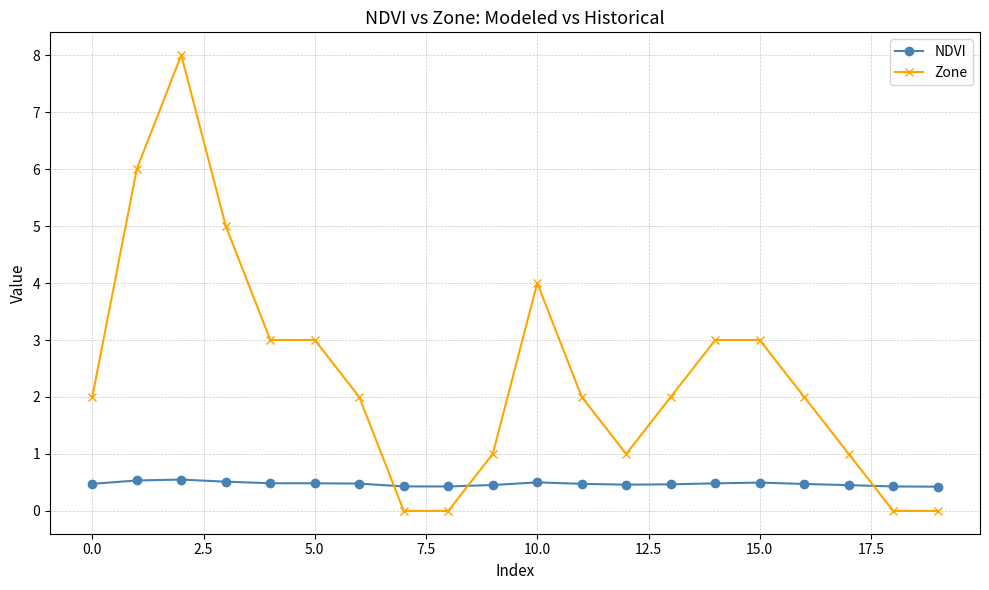

What is the value of the NDVI point at the 4th from the left?

0.5